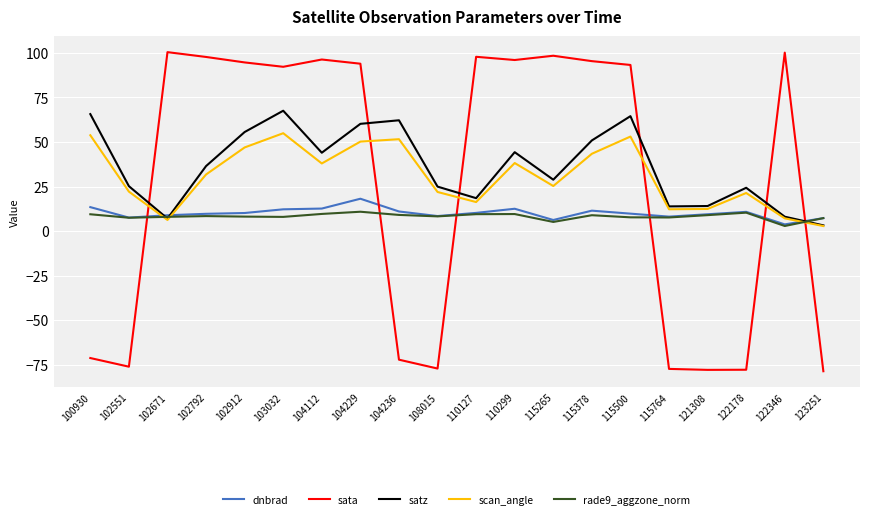

The sata series shows 95.4 at 115378. True or false?

True